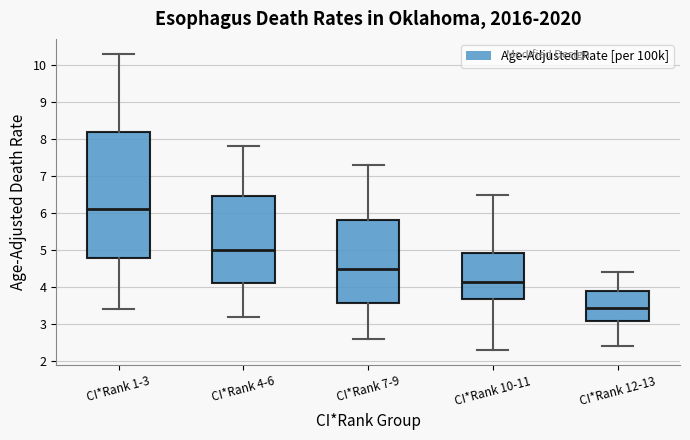

Which box's median line is the highest?

CI*Rank 1-3